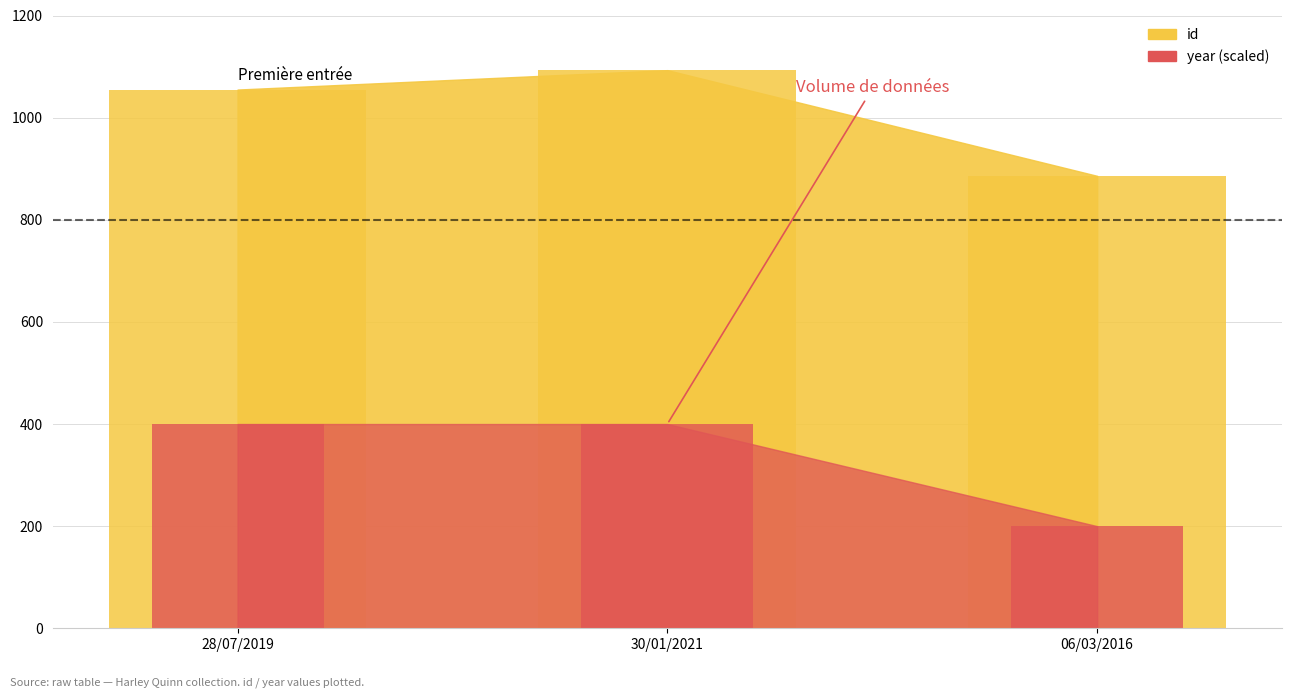

At how many categories does at least one series exceed 577?

3